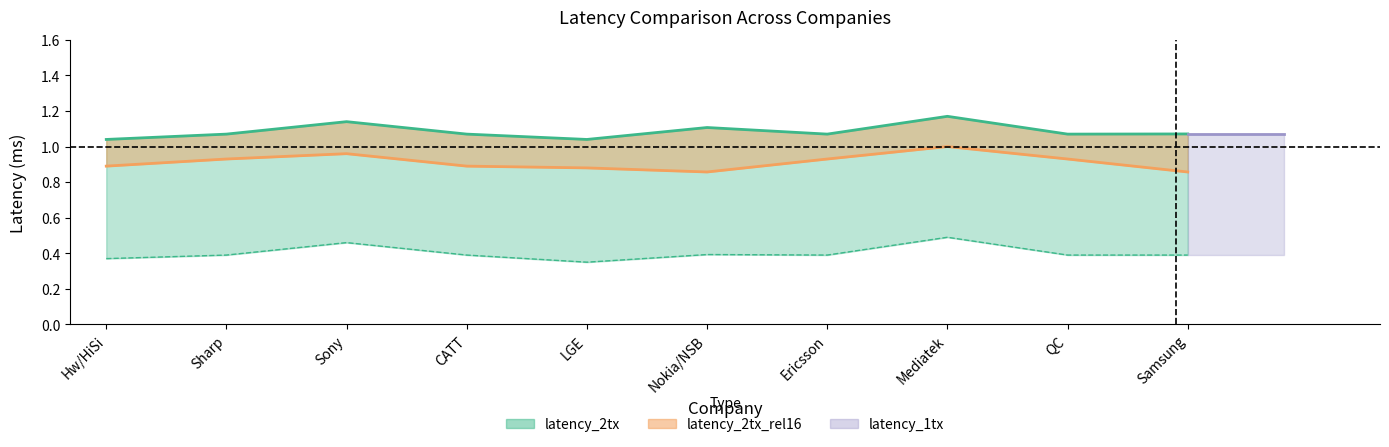

Reading left to right, list all the values displayed in this chart.

latency_1tx: 0.4	0.4	0.5	0.4	0.3	0.4	0.4	0.5	0.4	0.4
latency_2tx: 1.0	1.1	1.1	1.1	1.0	1.1	1.1	1.2	1.1	1.1
latency_2tx_rel16: 0.9	0.9	1.0	0.9	0.9	0.9	0.9	1.0	0.9	0.9